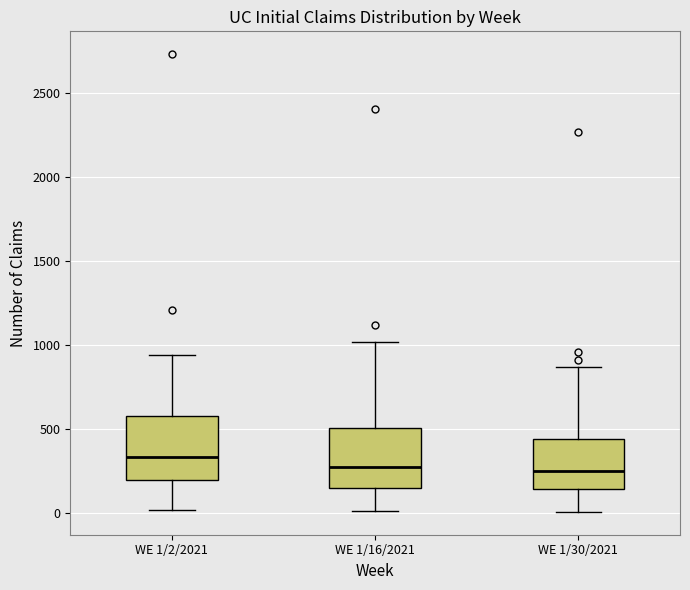

Where does the median line of the box for WE 1/16/2021 sit on the y-axis? The values are not printed on the chart, so give them approximately, as read against the axis.

250